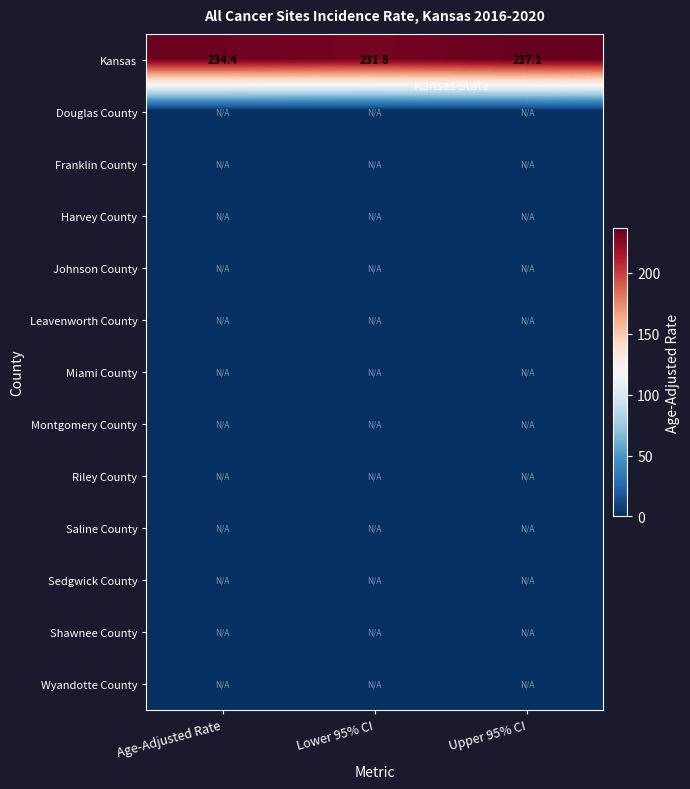

What is the average value of the Kansas series?

234.4